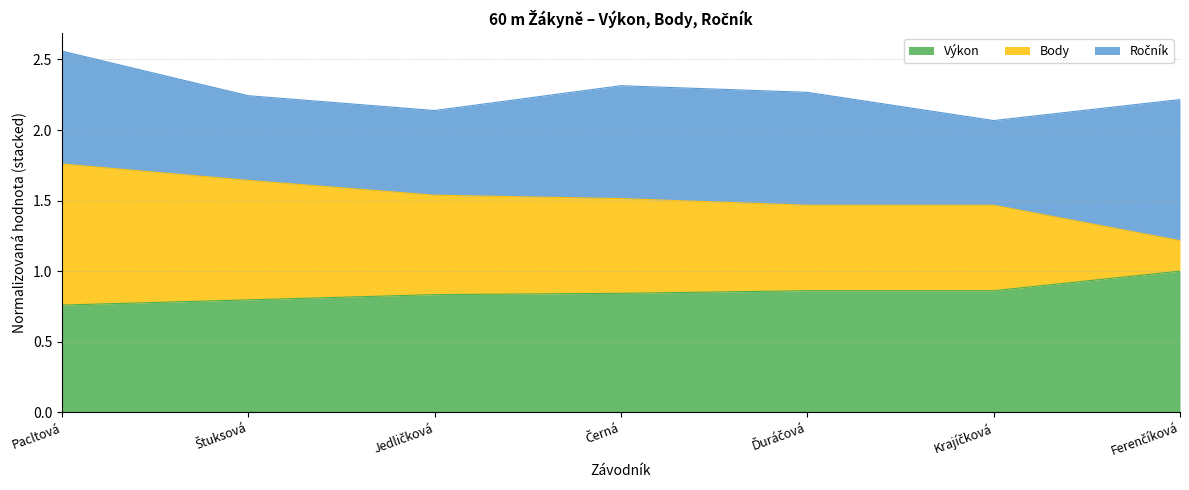

Does the chart have visible grid lines?

Yes